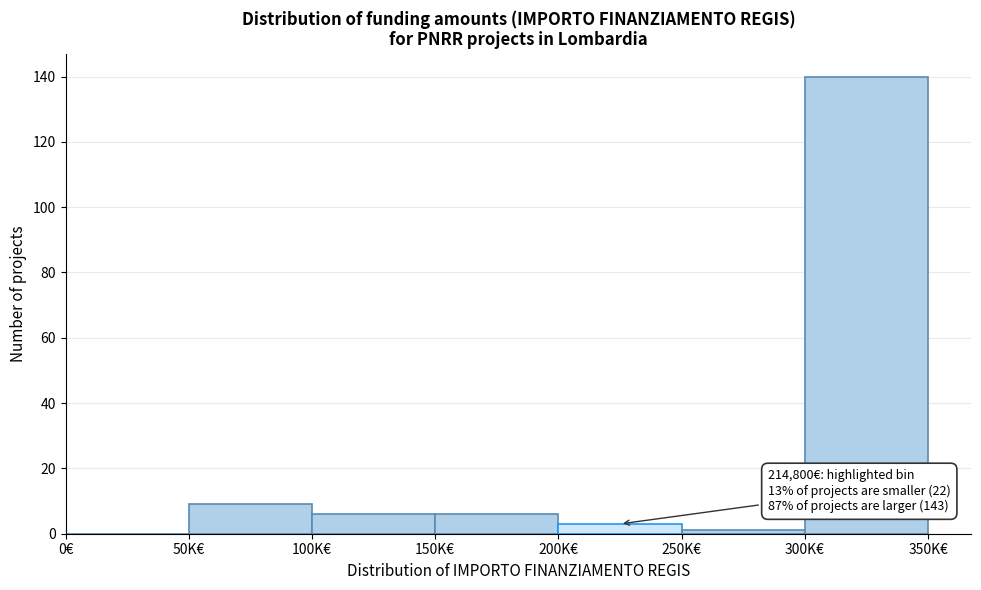

Reading left to right, list all the values displayed in this chart.

0€=0	50K€=9	100K€=6	150K€=6	200K€=3	250K€=1	300K€=140